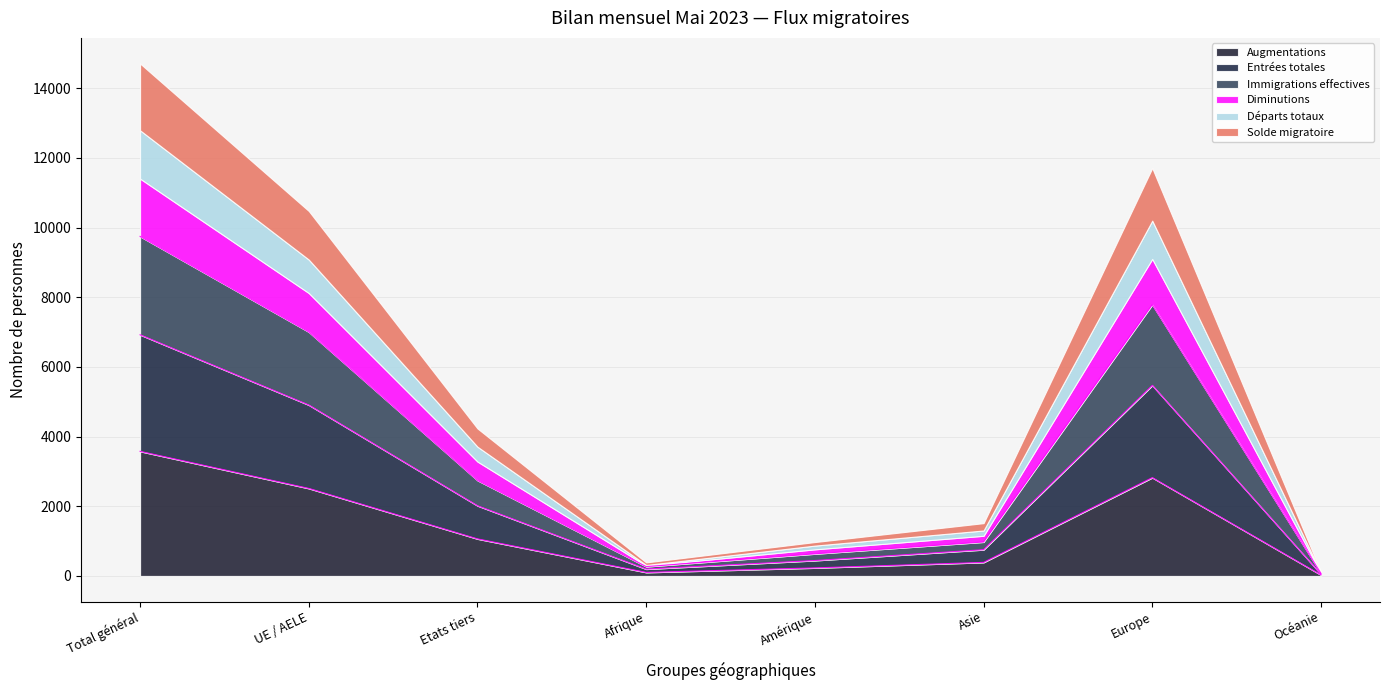

What is the highest value of the Augmentations series?

3577